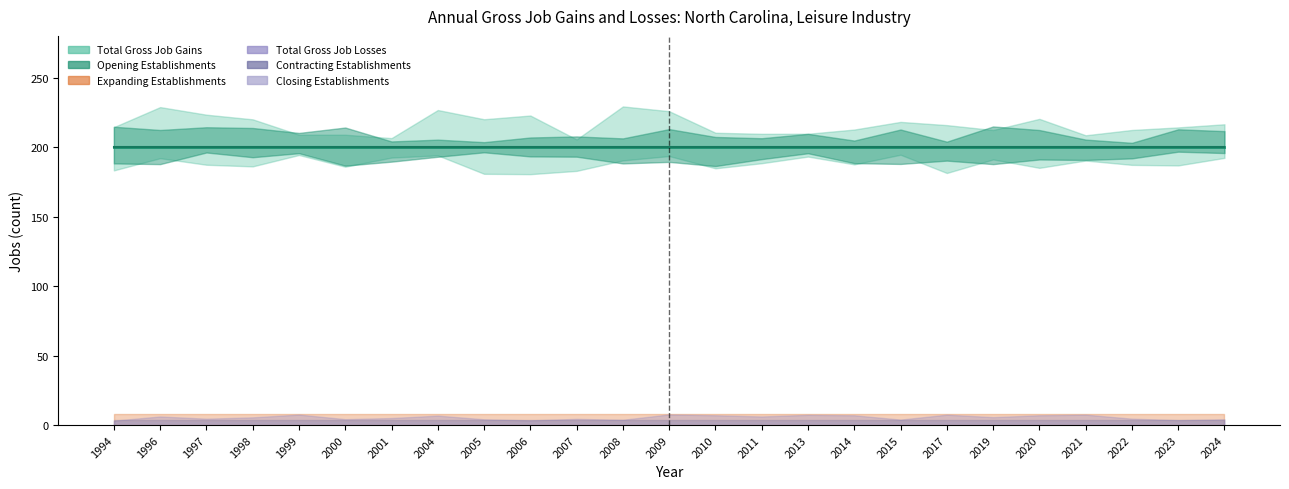

Between 1997 and 2017, which series saw the biggest shift?

Total Gross Job Gains